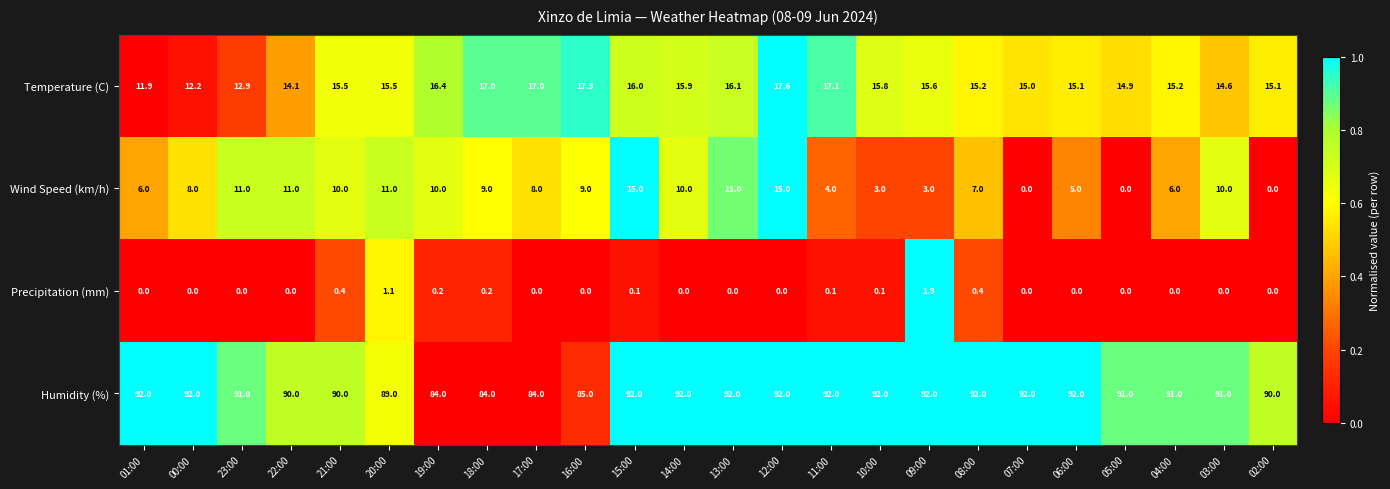

At which label does Precipitation (mm) reach its peak?

09:00